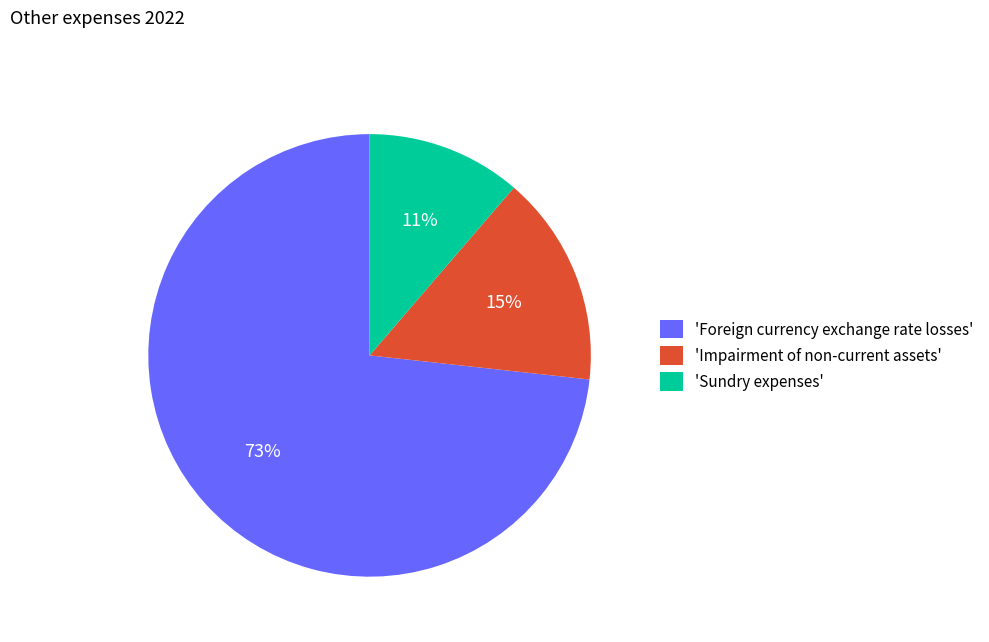

What percentage is the 'Sundry expenses' slice, to the nearest percent?

11%